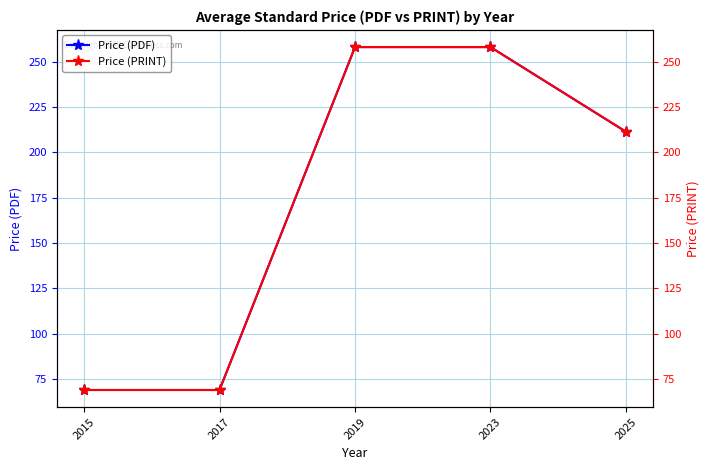

Is it true that Price (PDF) equals 299.7 at 2025?

False